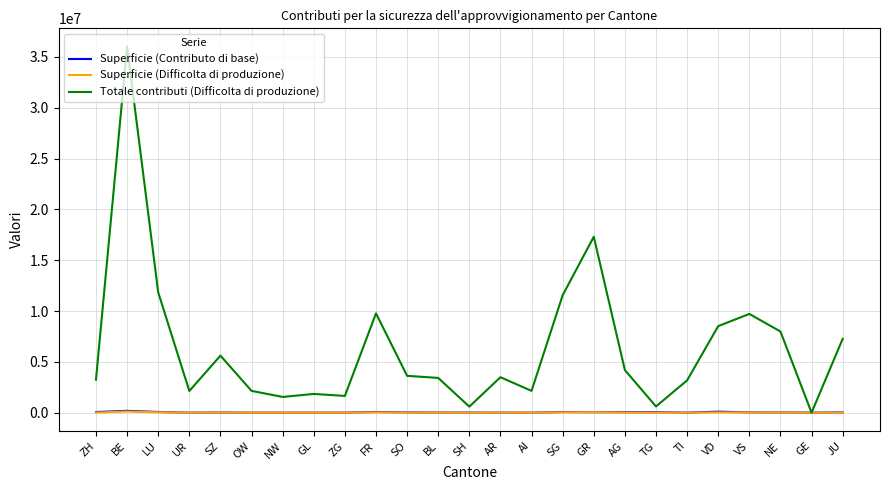

At which category is the sum across all series the highest?

BE